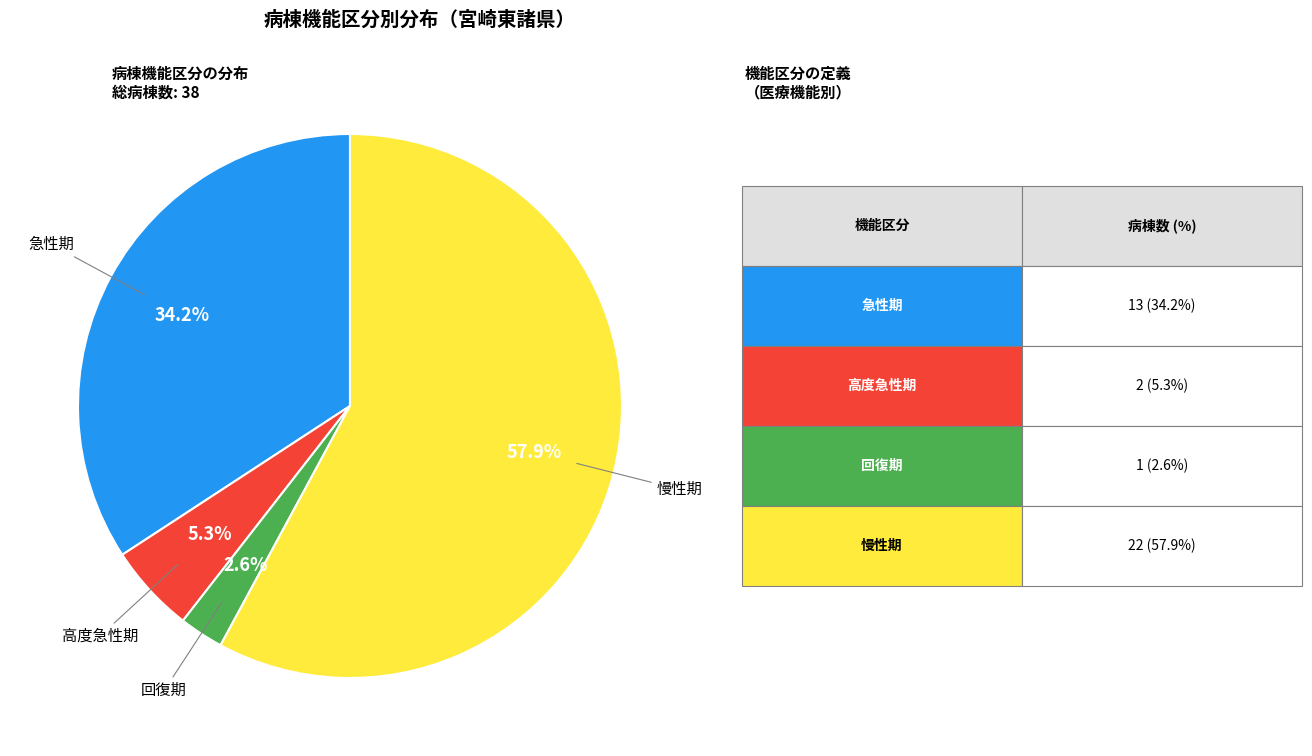

How many slices are in this pie chart?

4